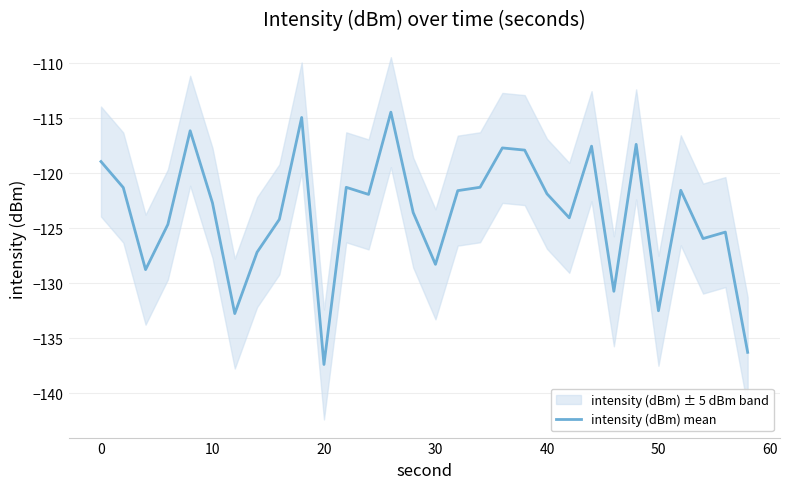

The value at 70 is -76.5. True or false?

False